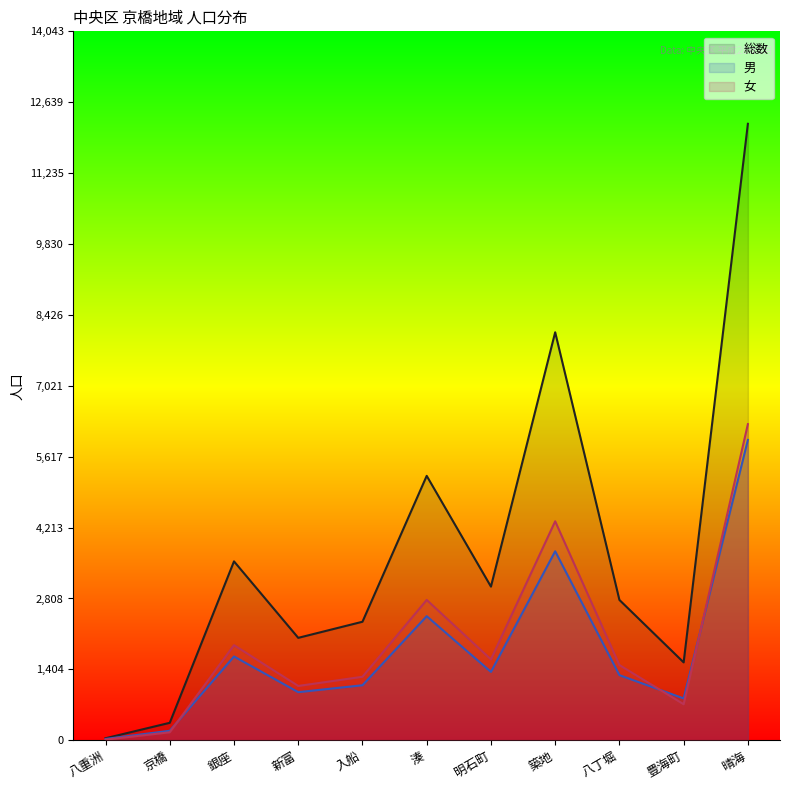

Reading left to right, extract all data points from this chart.

総数: 40	346	3544	2029	2348	5238	3044	8082	2780	1543	12212
男: 27	188	1660	953	1090	2458	1355	3744	1290	829	5950
女: 13	158	1884	1076	1258	2780	1602	4338	1490	714	6262